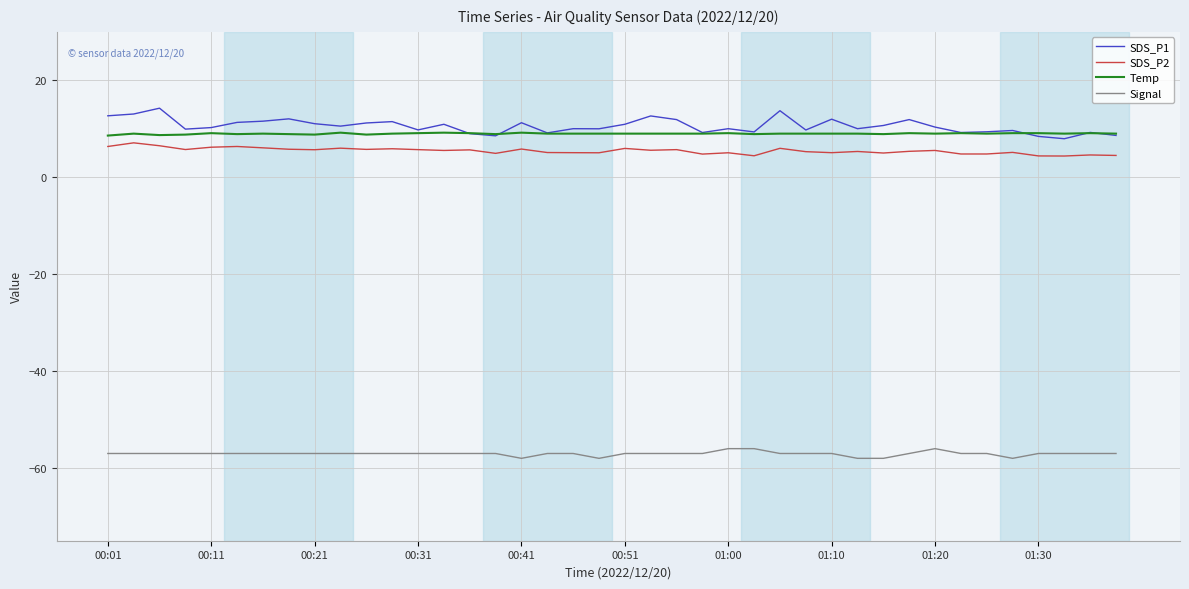

What is the smallest value displayed?

-58.0